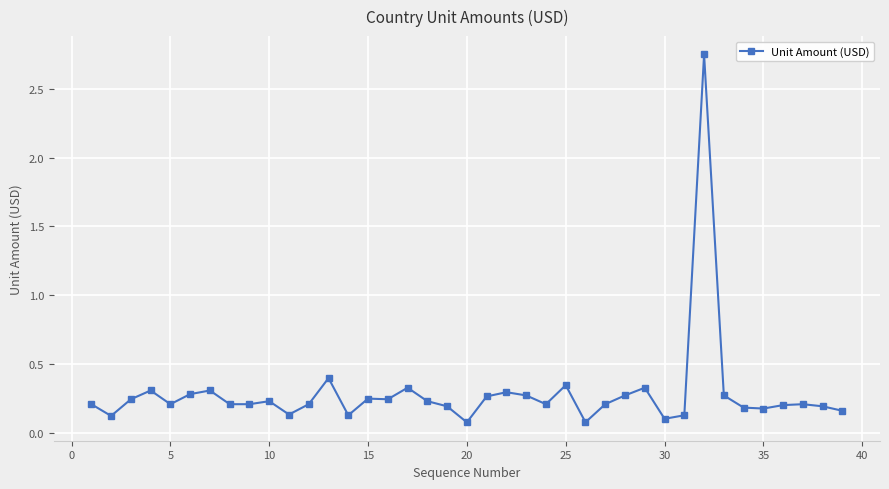

What is the difference between the maximum and minimum values?

2.7